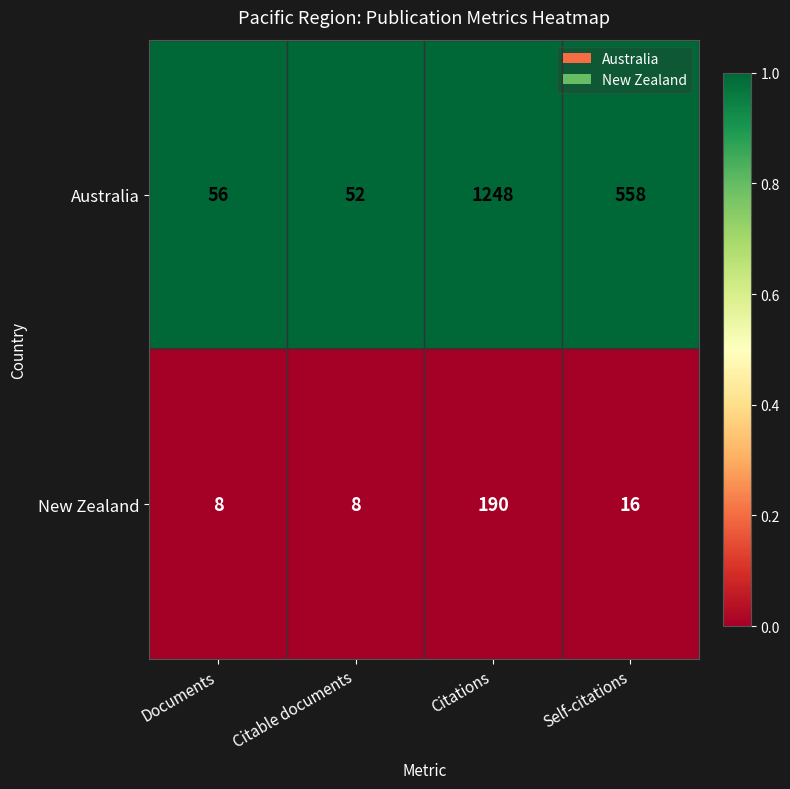

Rank the series by their maximum value, from highest to lowest.

Australia, New Zealand